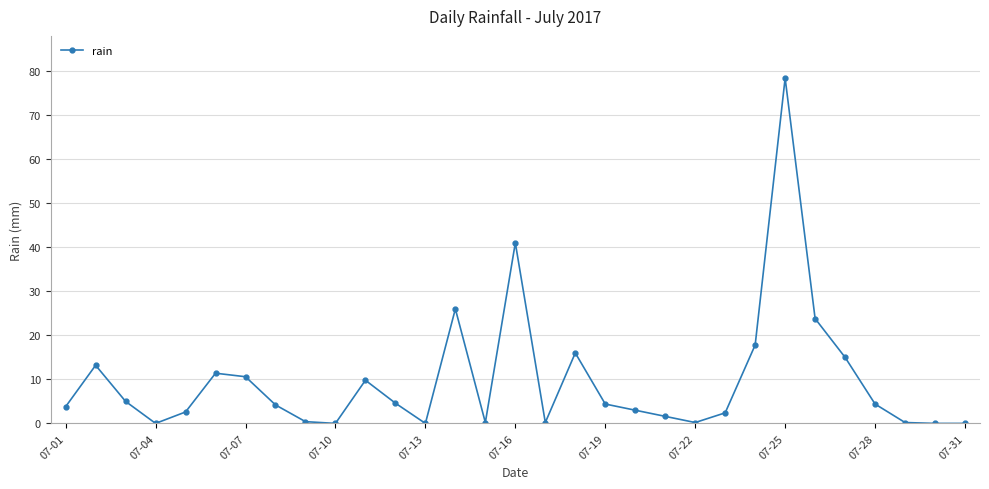

What is the sum of all values?

300.2